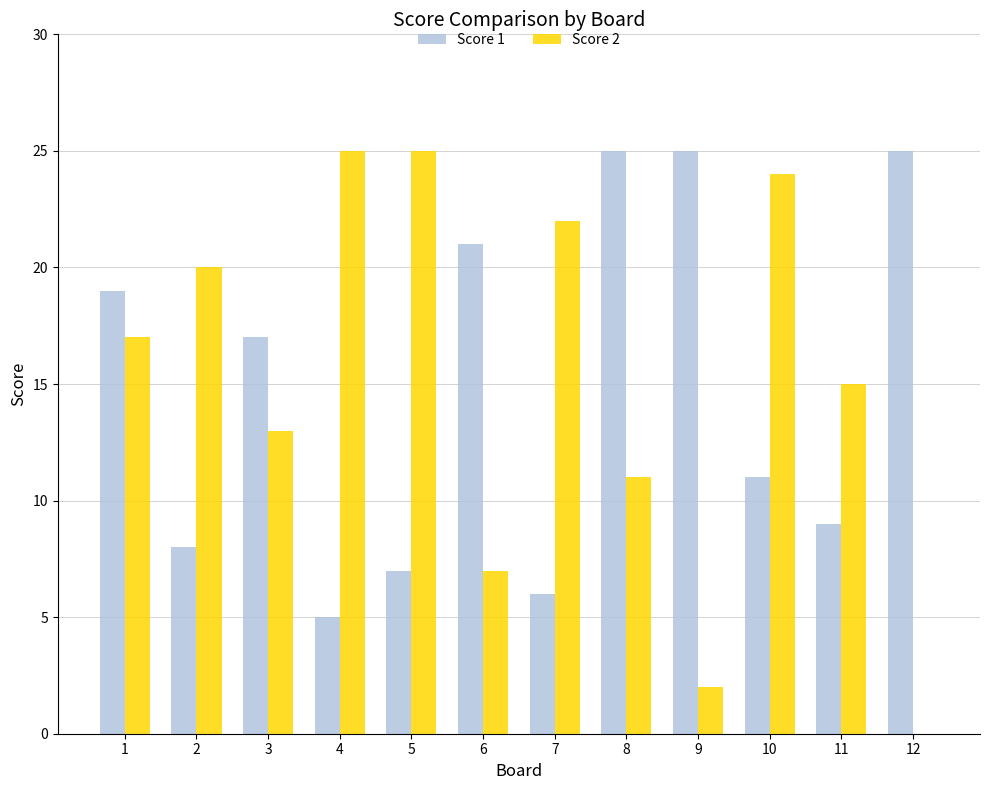

The Score 2 series shows 3 at 9. True or false?

False